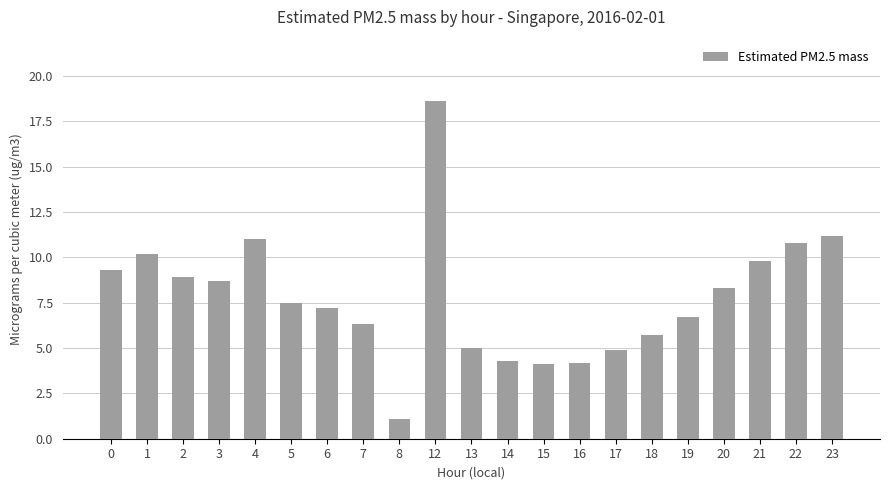

What is the sum of all values?

163.8